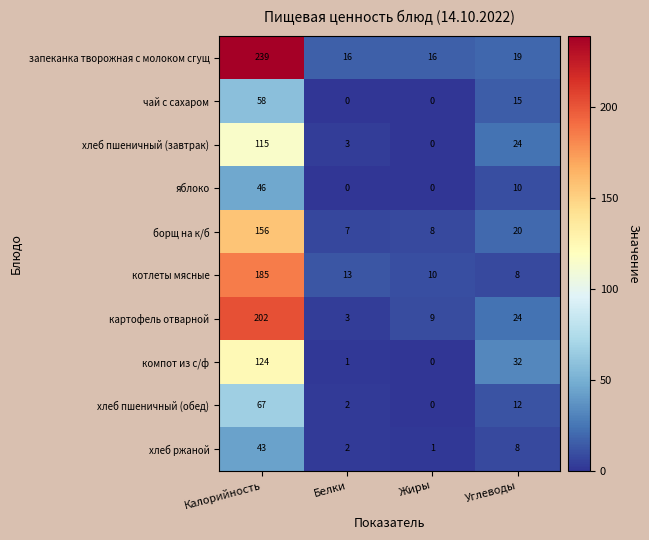

Which category has the highest value in the хлеб ржаной series?

Калорийность